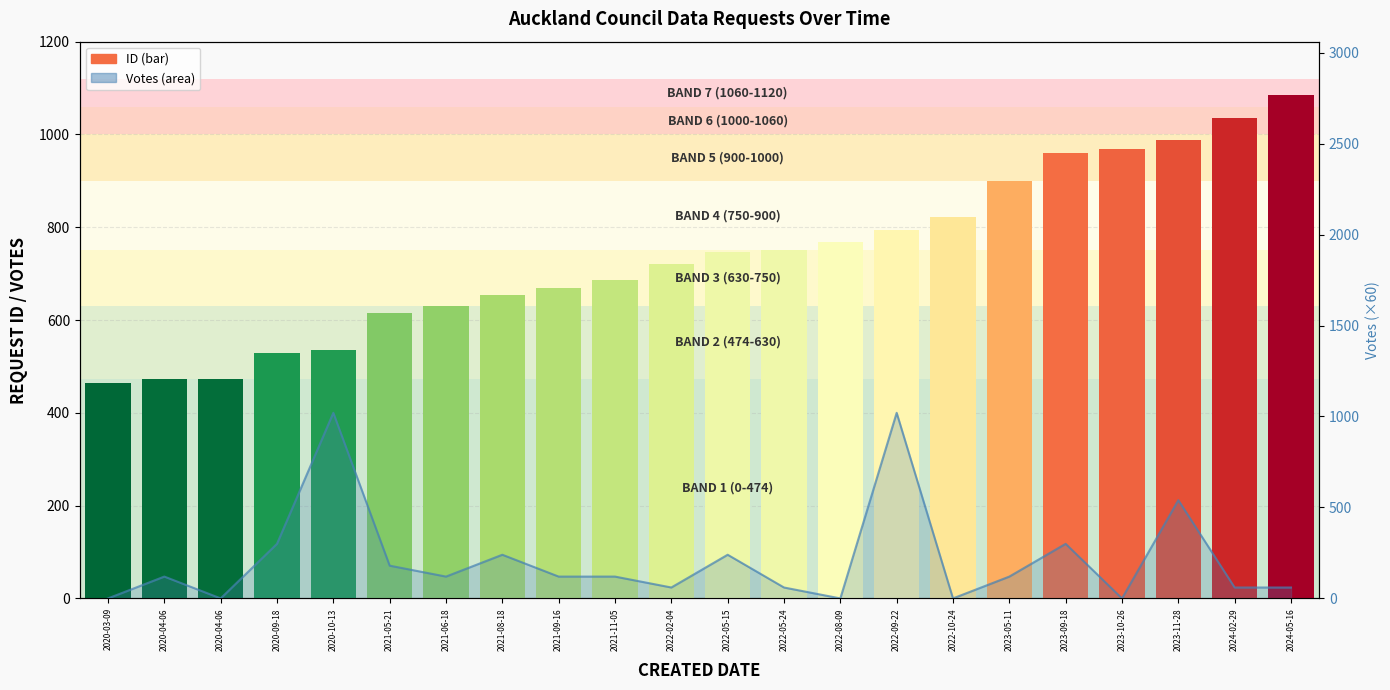

What is the sum of all ID values?

16273